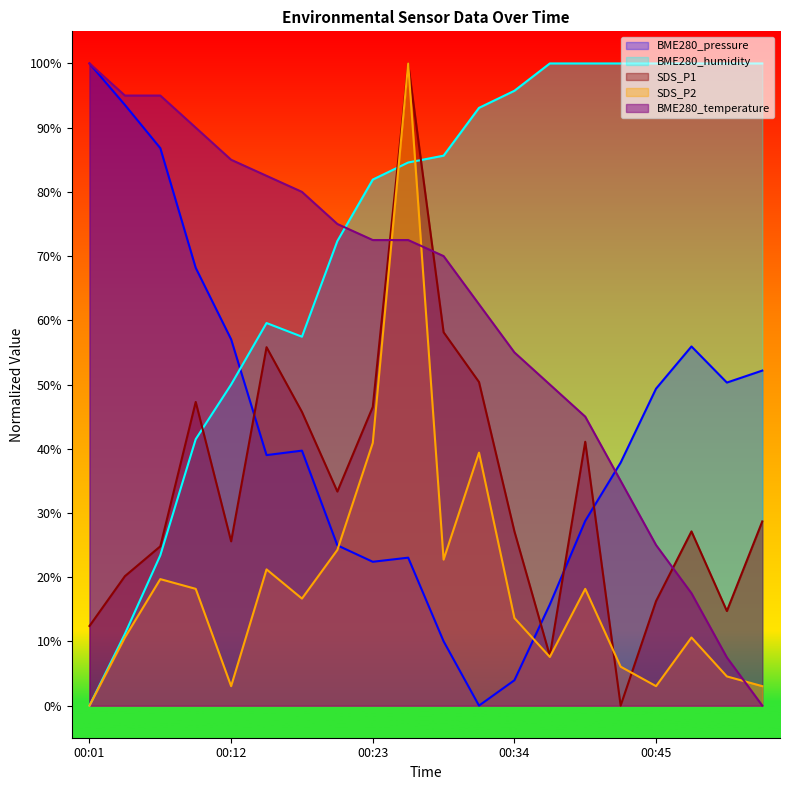

At 00:37, list the series in order from largest to smallest.

BME280_humidity, BME280_temperature, BME280_pressure, SDS_P1, SDS_P2